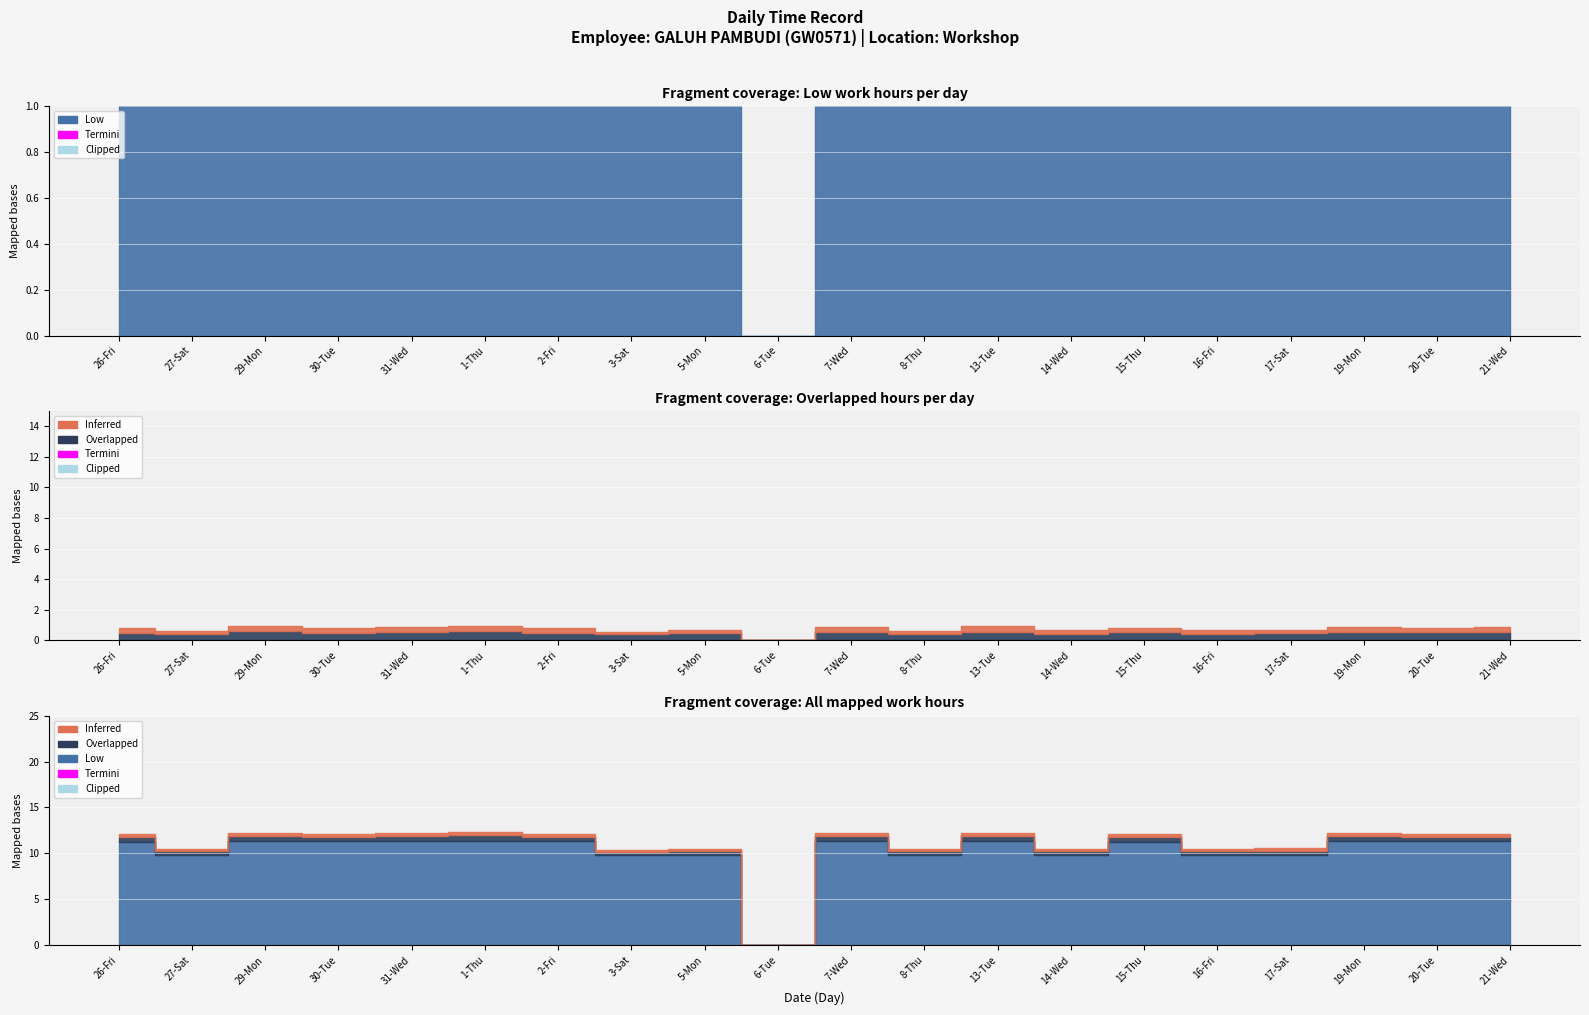

True or false: Inferred and Overlapped cross at least once.

False